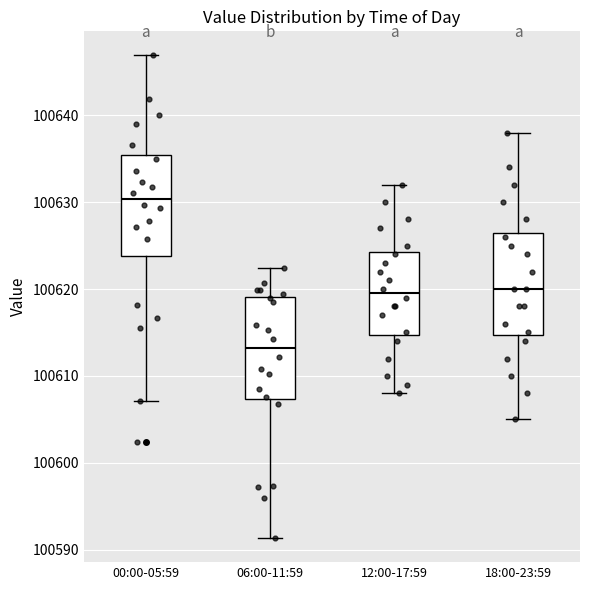

Reading left to right, read every box against the y-axis: the position of its median line, the range the box covers, and the ends of its whiskers. The values are not printed on the chart, so give them approximately, as read against the axis.

00:00-05:59: median 100630, box 100624 to 100635, whiskers 100607 to 100647
06:00-11:59: median 100613, box 100607 to 100619, whiskers 100591 to 100622
12:00-17:59: median 100620, box 100615 to 100624, whiskers 100608 to 100632
18:00-23:59: median 100620, box 100615 to 100627, whiskers 100605 to 100638